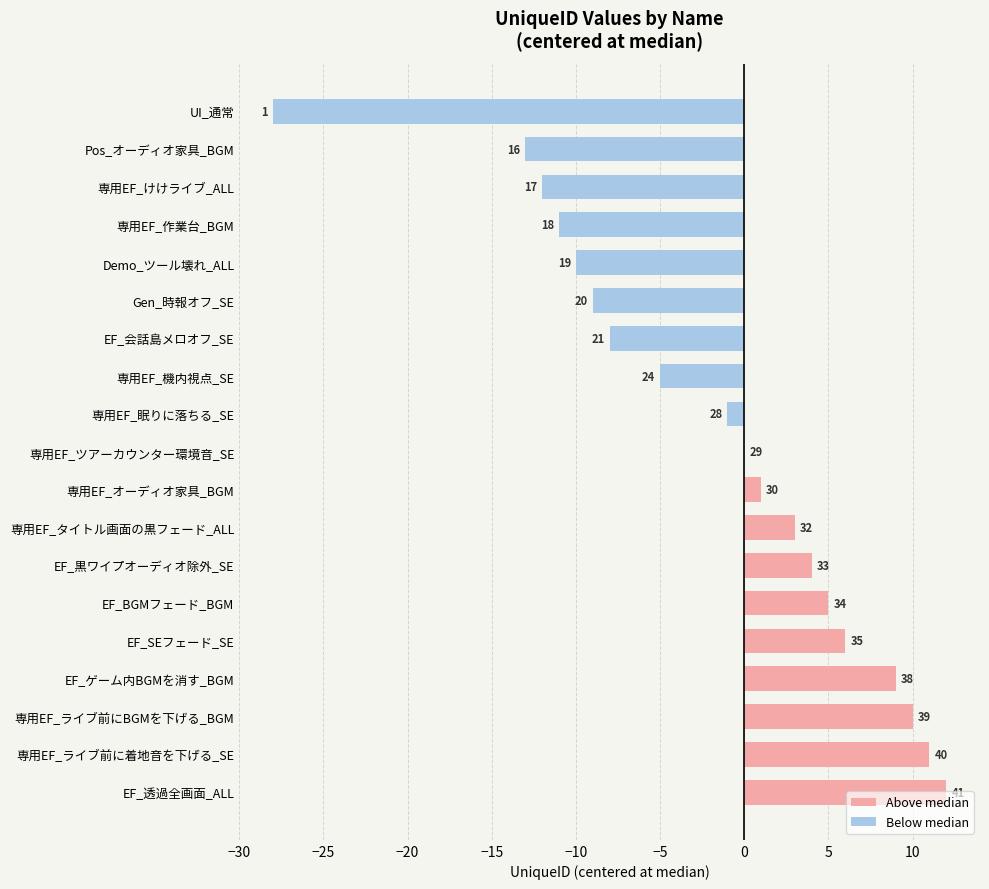

Are the bars horizontal?

Yes